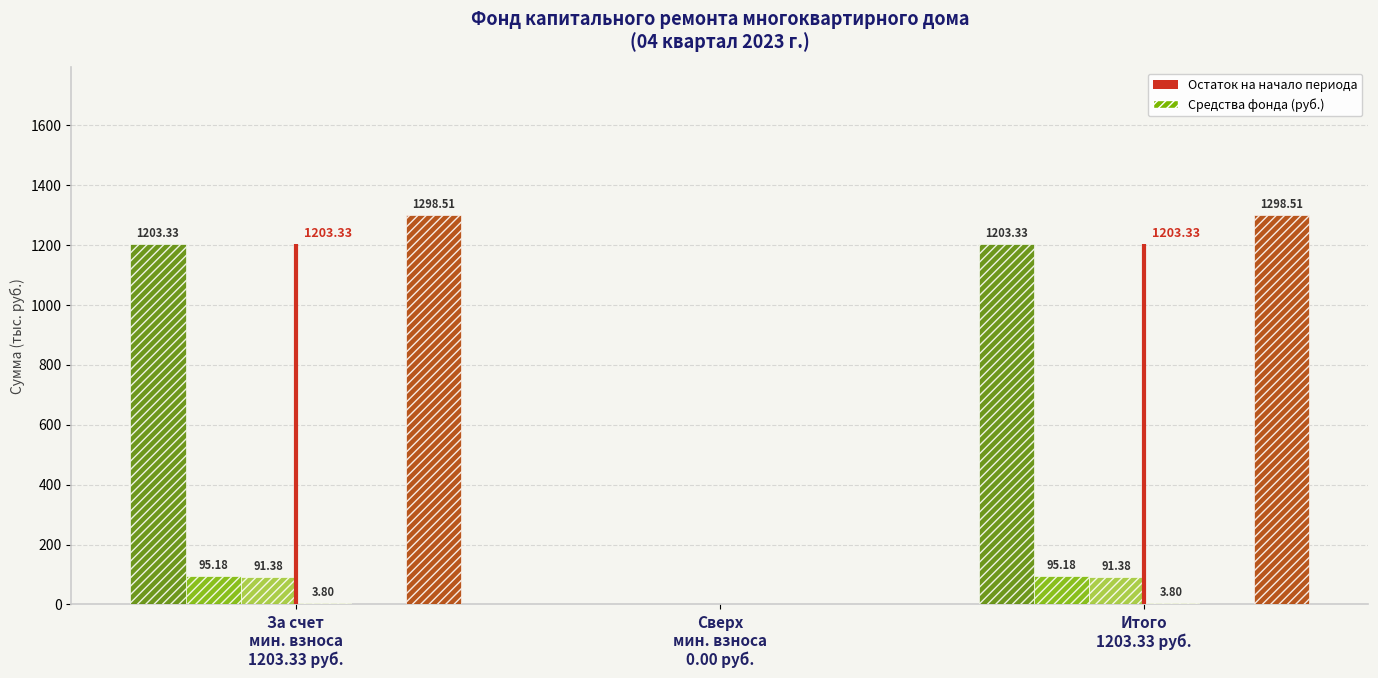

What is the value of the Поступило всего bar at the 1st from the left?

95.2